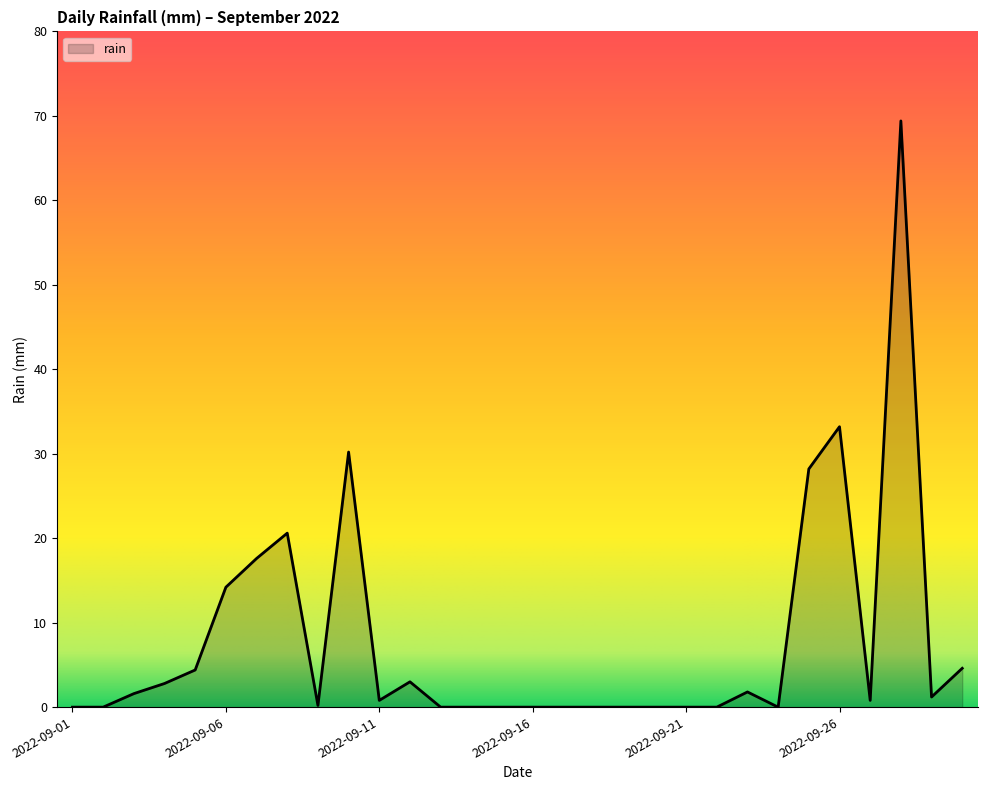

What is the maximum value shown in the chart?

69.4